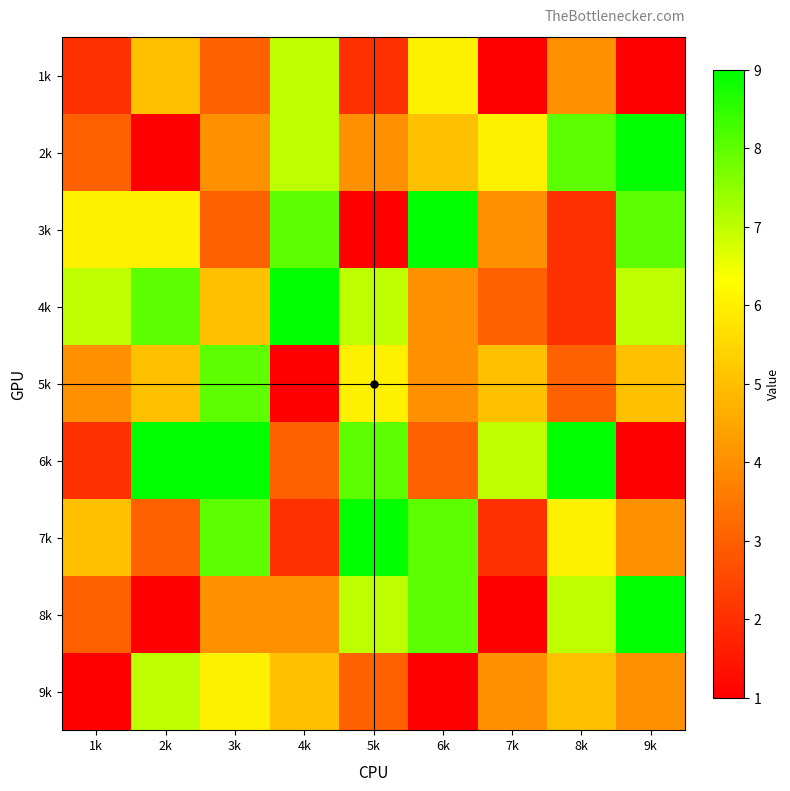

List the series in order of their peak value, lowest first.

1k, 9k, 5k, 2k, 3k, 4k, 6k, 7k, 8k